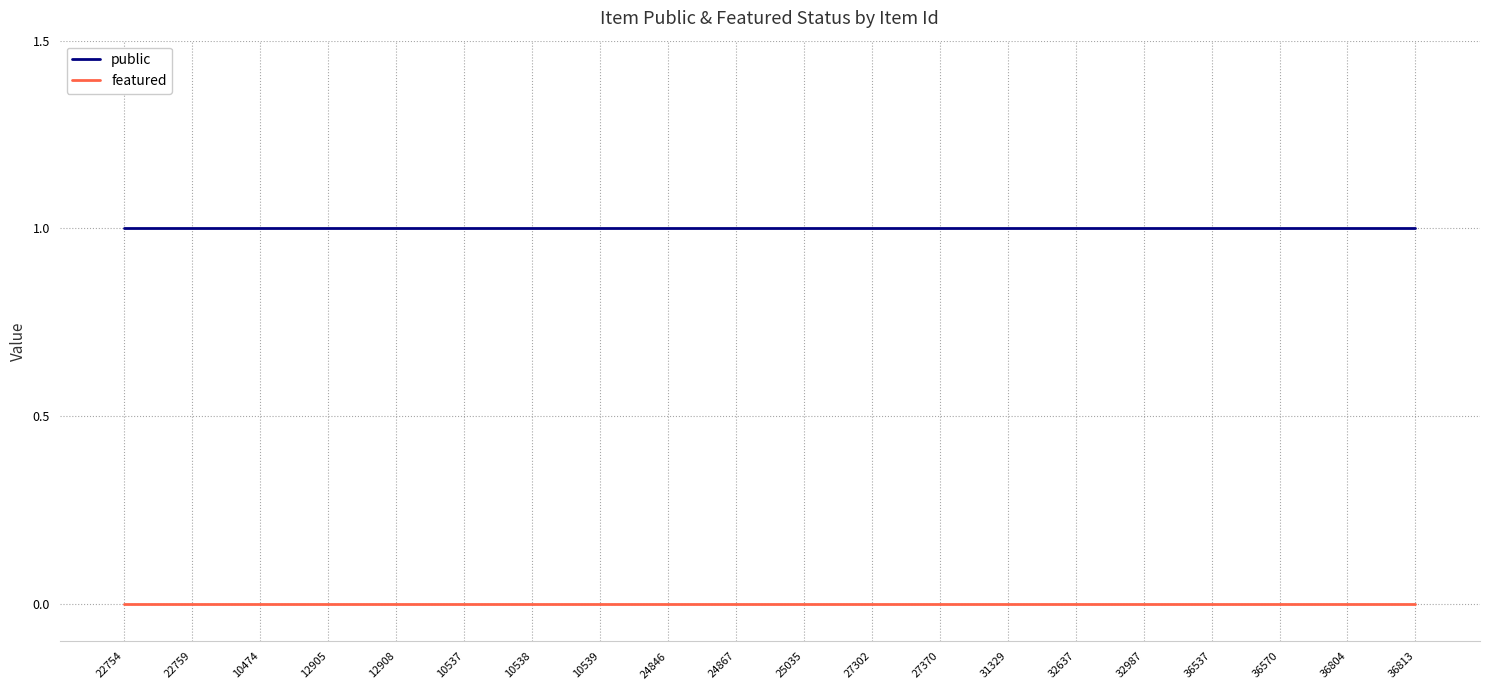

Which series has the largest total across all categories?

public